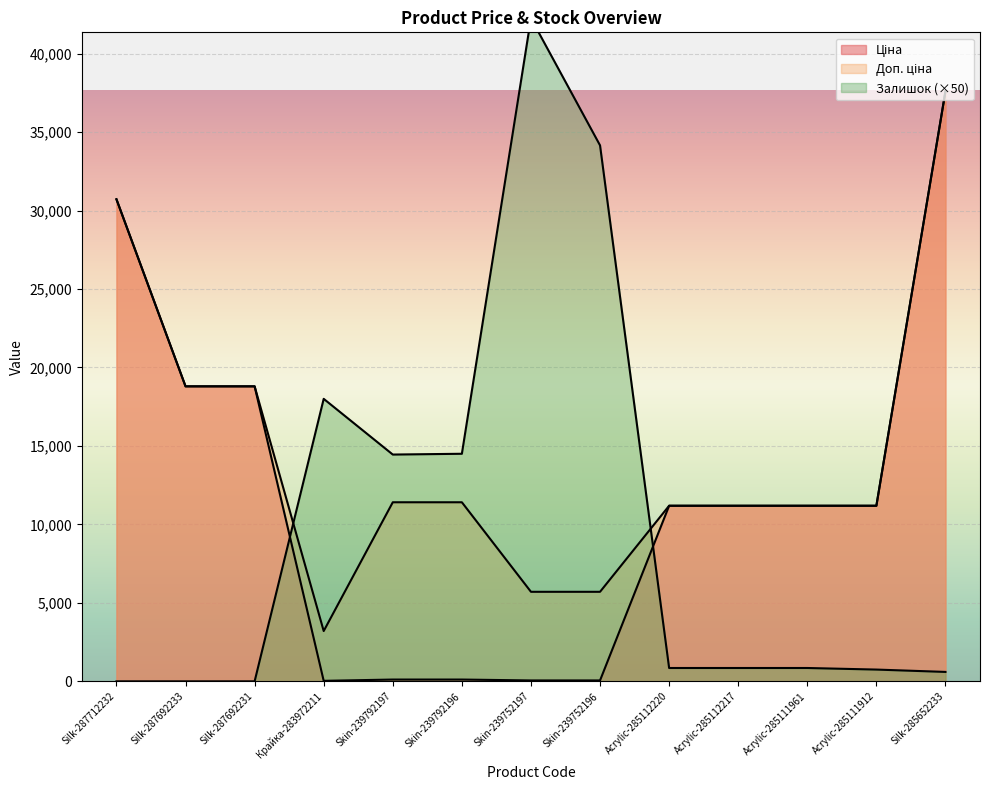

At which category is the sum across all series the highest?

Silk-285652233